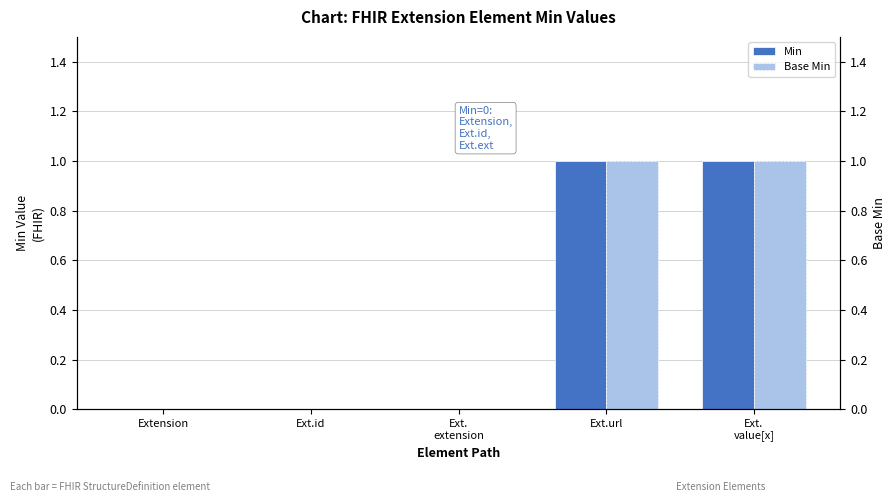

How many distinct data groups are displayed?

2